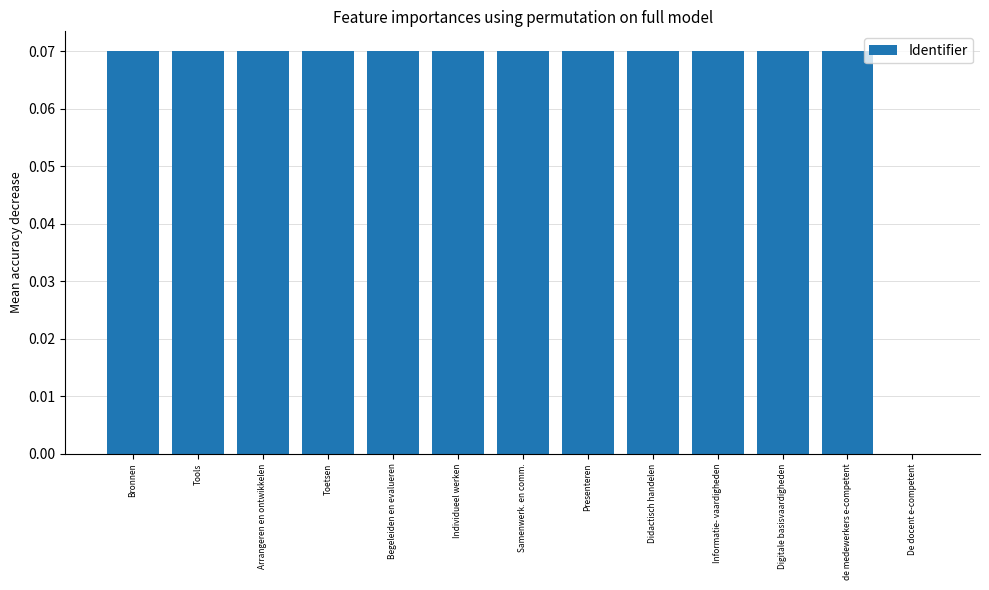

What is the sum of all values?

0.8